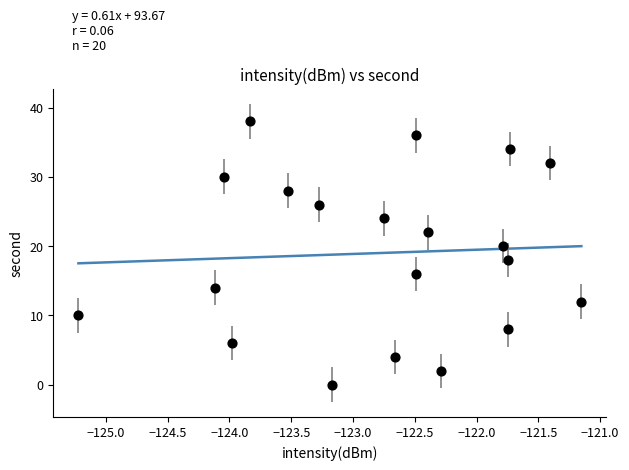

What is the range of Y values (max minus min)?

38